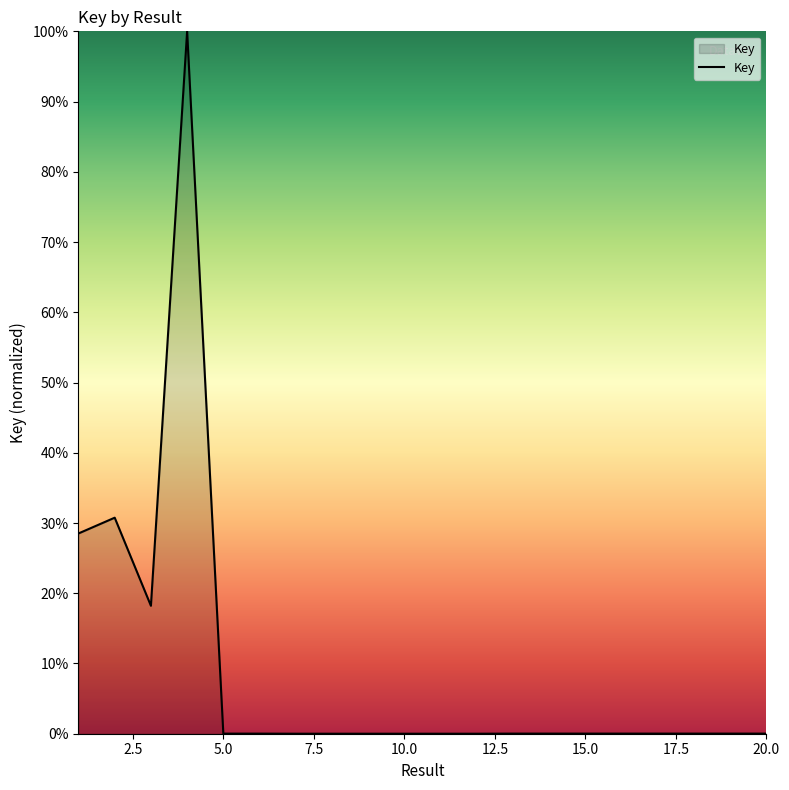

What is the maximum value shown in the chart?

100.0